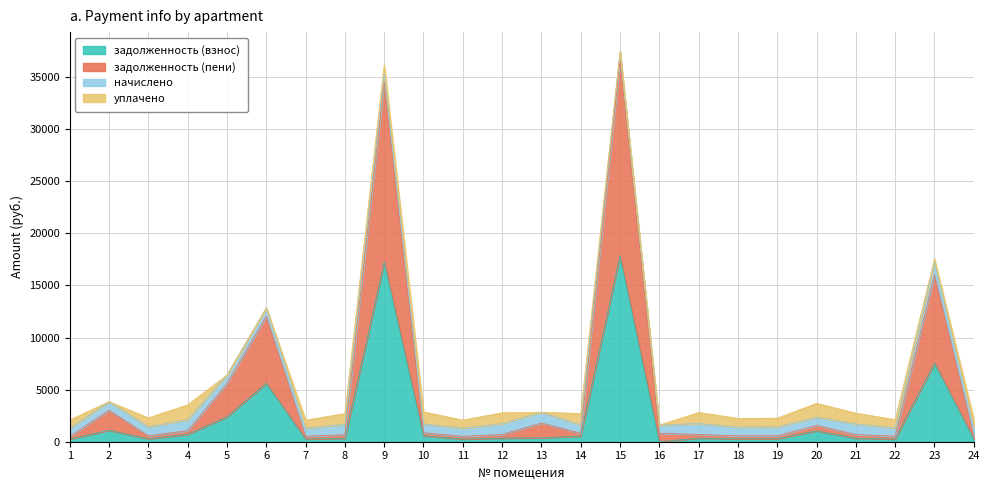

At which category does the chart reach its minimum across all series?

16